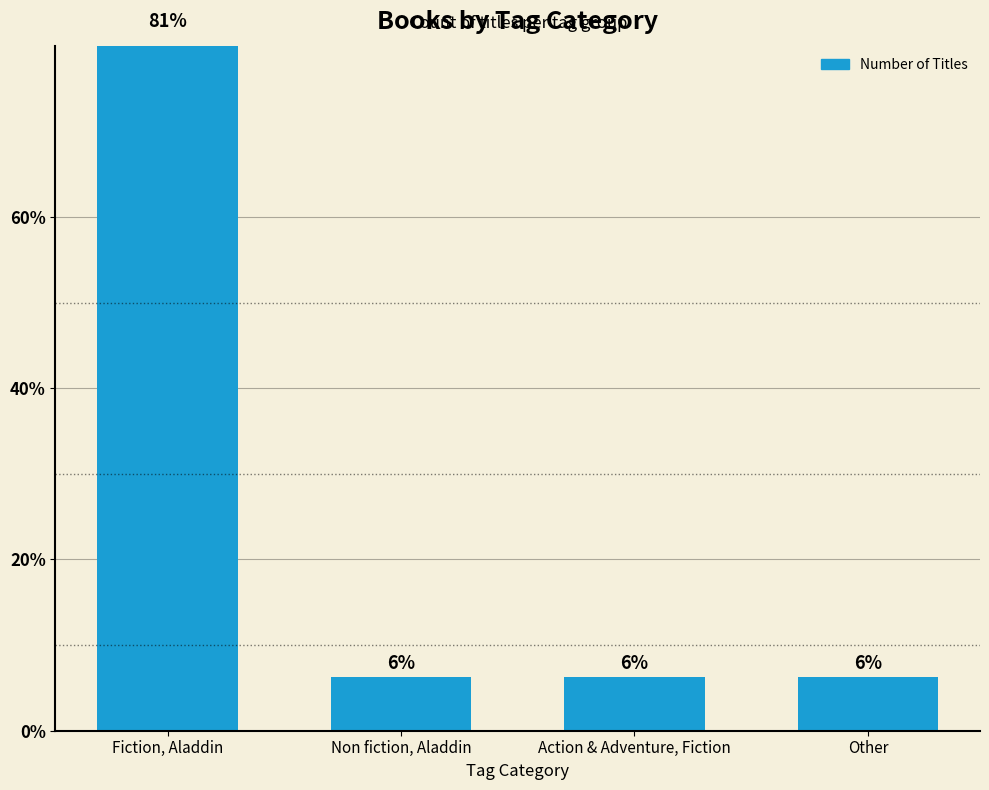

What is the change in value from Fiction, Aladdin to Non fiction, Aladdin?

-75.0